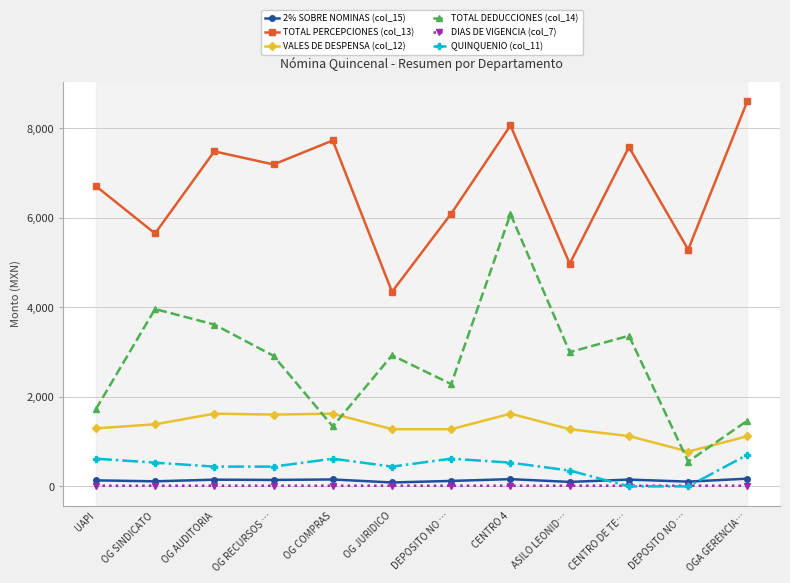

Count the number of categories in the chart.

12